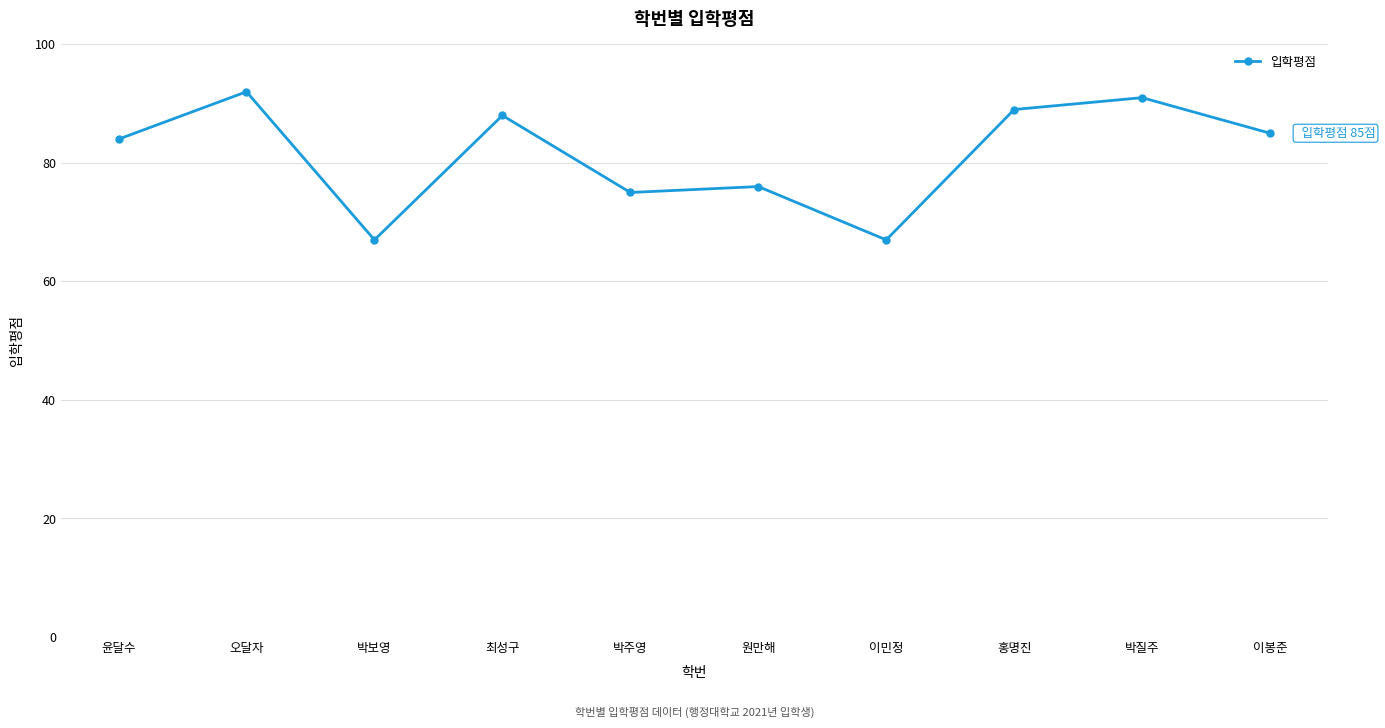

Which category has the highest value across all series?

오달자